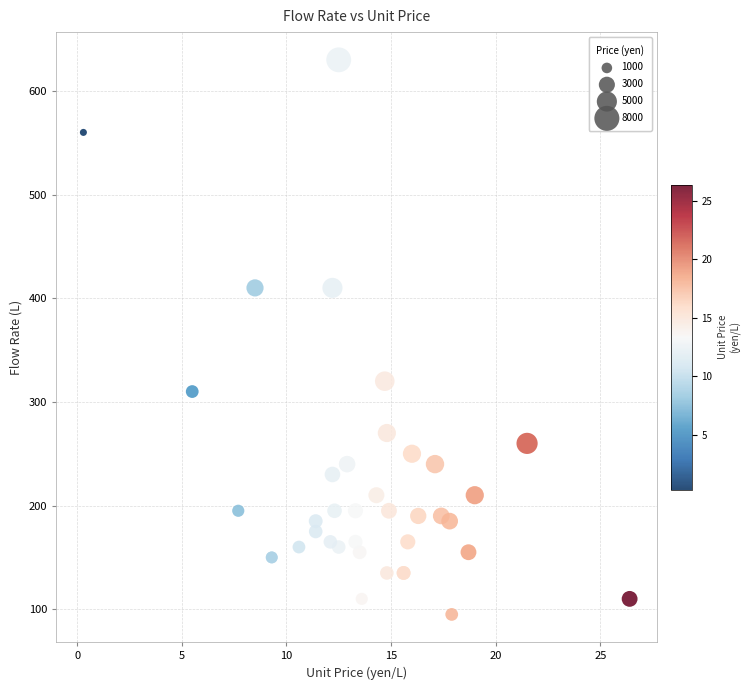

What Y value in the scatter plot is closest to 362?

320